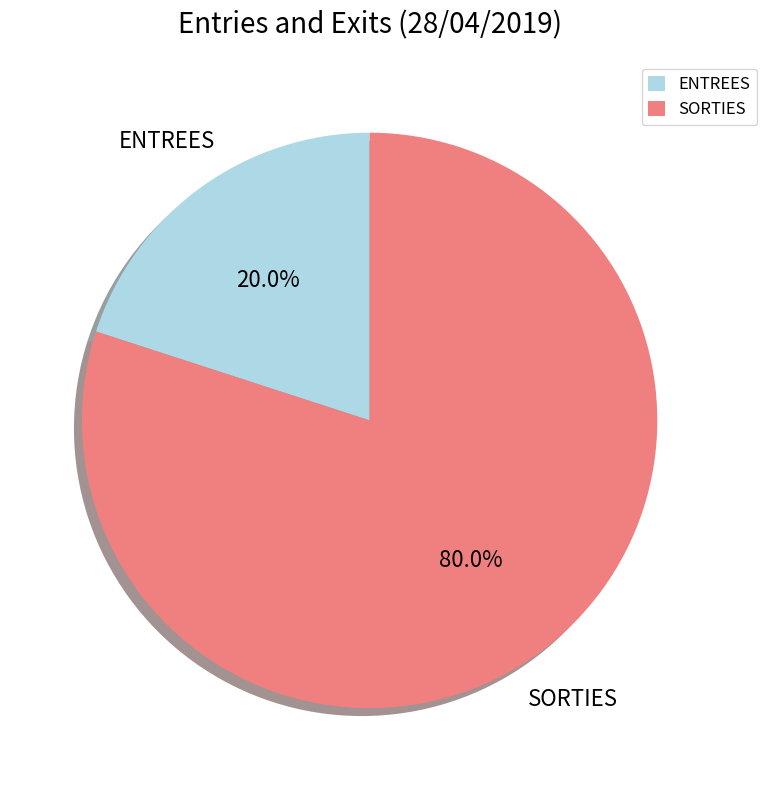

To the nearest percent, what is the average slice percentage?

50%